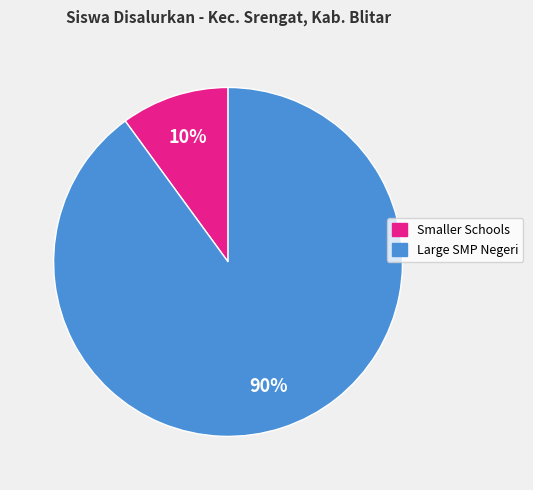

To the nearest percent, what is the average slice percentage?

50%